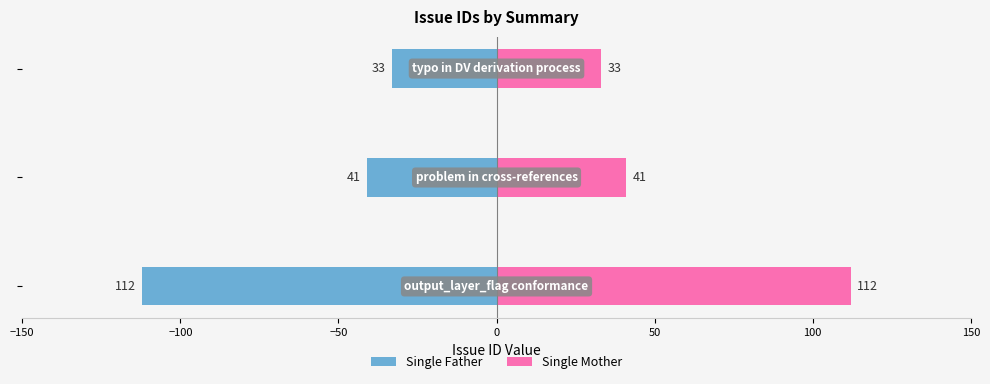

Which series has the widest spread of values?

Single Father